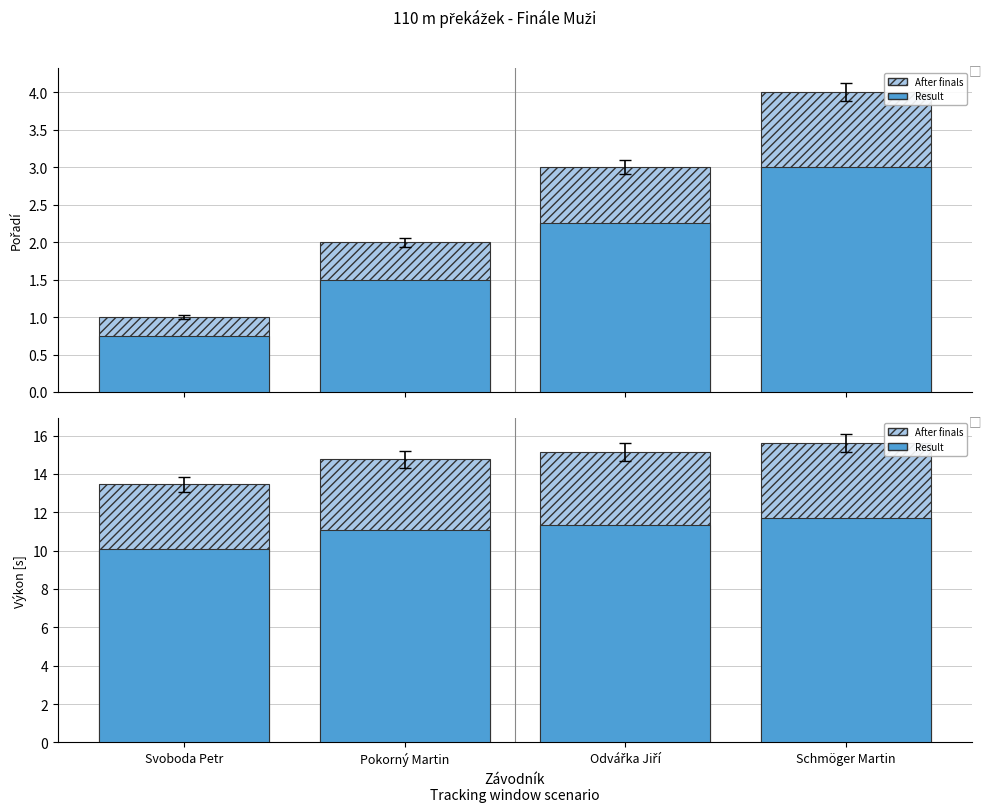

How many bars are there in each group?

4